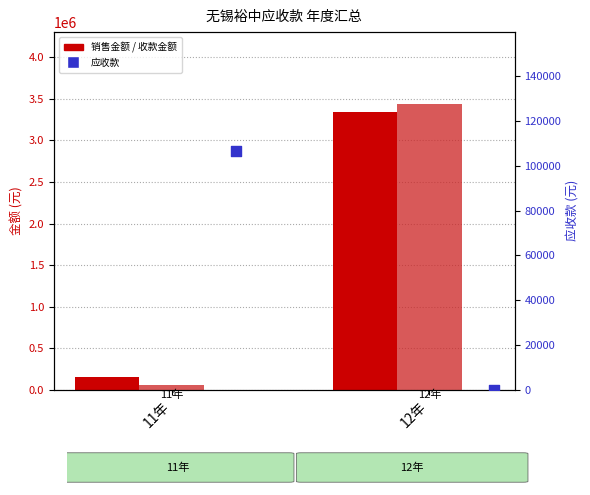

Which series has the largest total across all categories?

销售金额